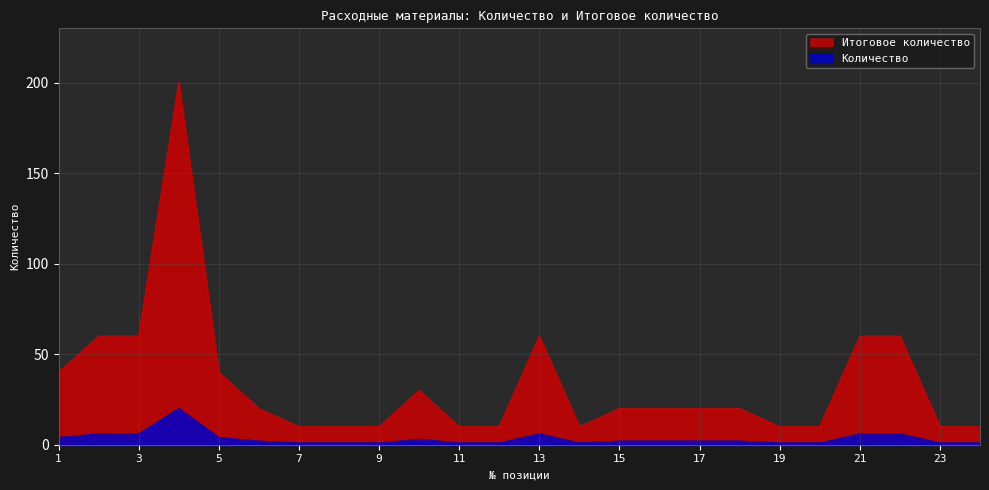

Is it true that Количество equals 2 at 12?

False